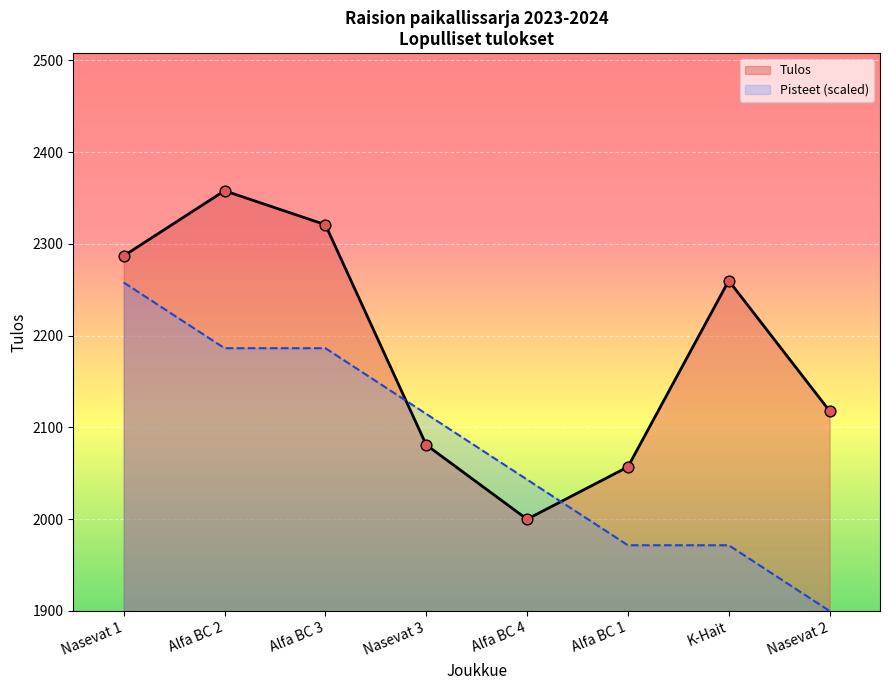

What are all the series names shown in the legend?

Tulos, Pisteet (scaled)